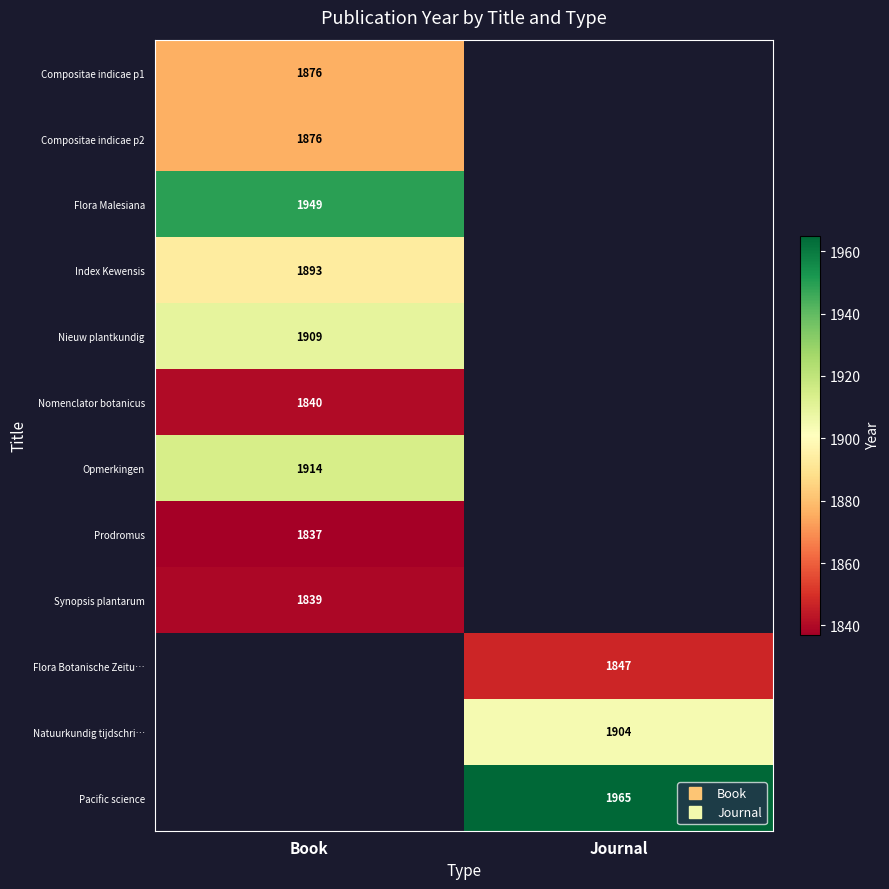

Rank the series by their maximum value, from highest to lowest.

Flora Malesiana, Opmerkingen, Nieuw plantkundig, Index Kewensis, Compositae indicae p1, Compositae indicae p2, Nomenclator botanicus, Synopsis plantarum, Flora Botanische Zeitu…, Natuurkundig tijdschri…, Pacific science, Prodromus